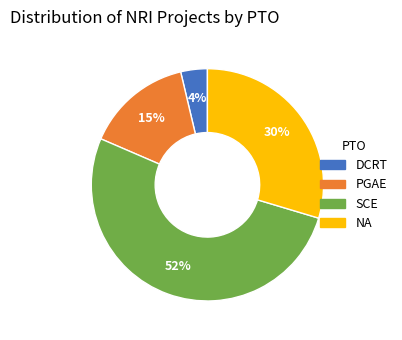

Rank the categories by value from lowest to highest.

DCRT, PGAE, NA, SCE